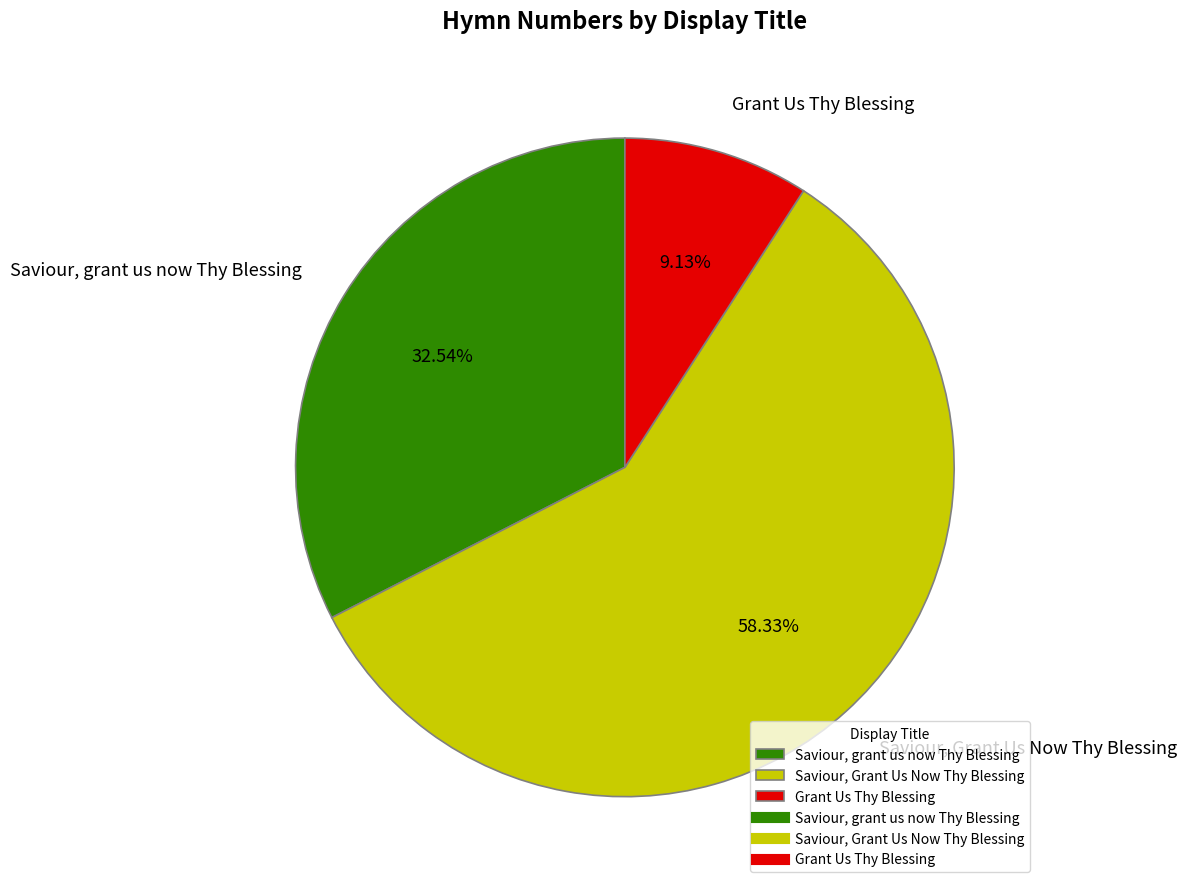

Is there any slice that represents more than half of the pie?

Yes